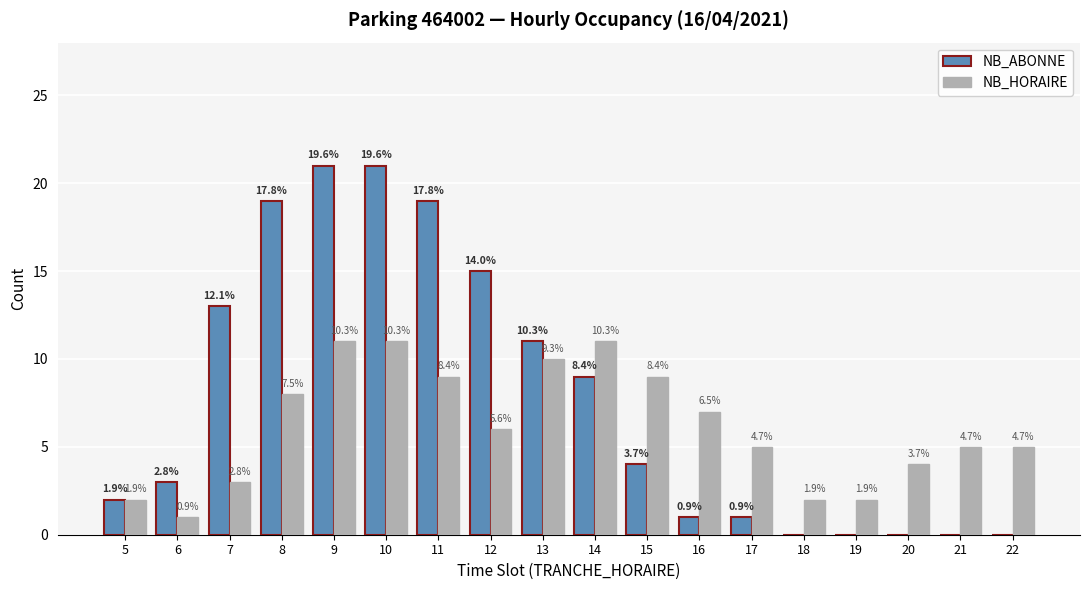

Does the chart contain stacked bars?

No